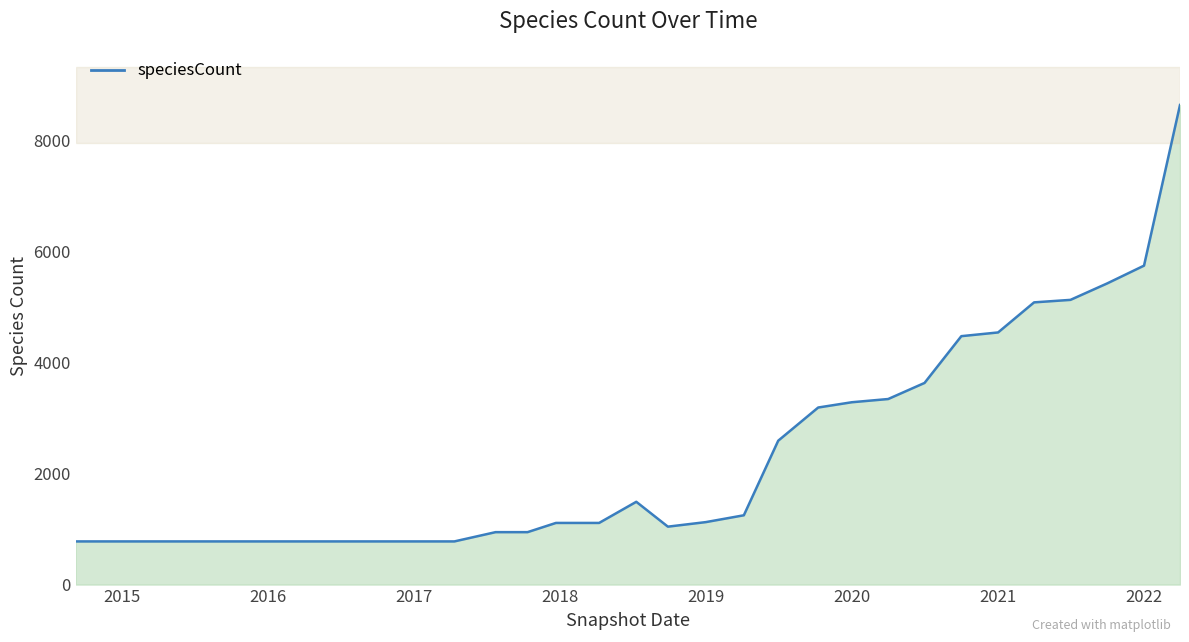

What is the minimum value shown in the chart?

778